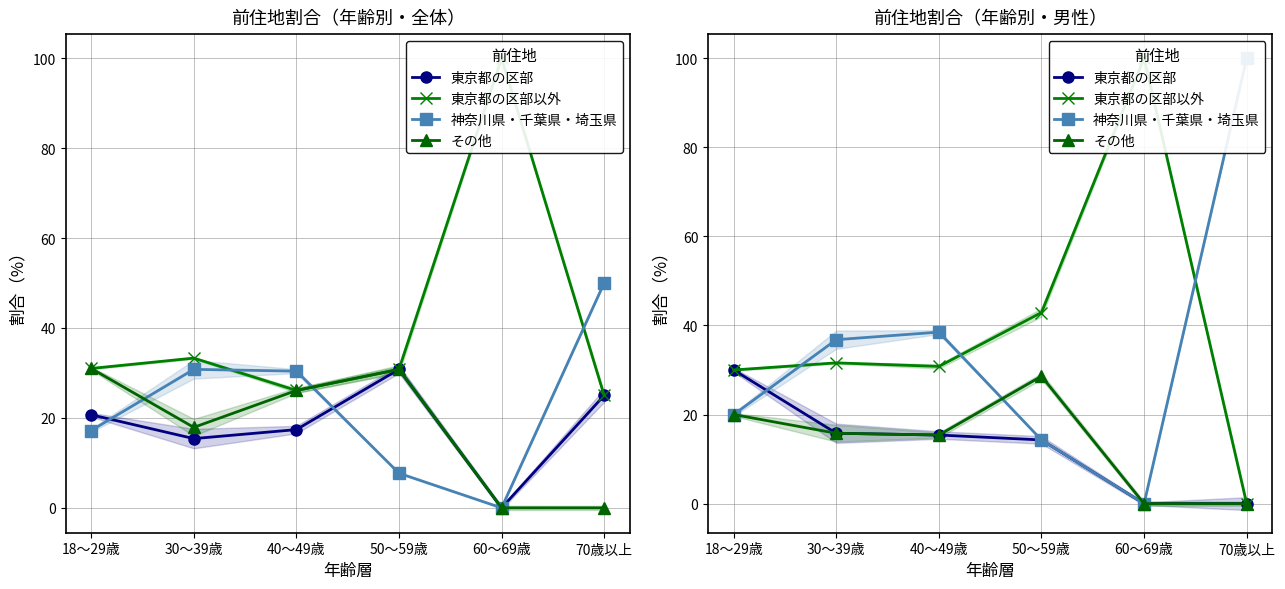

Reading right to left, list all the values displayed in this chart.

東京都の区部: 70歳以上=0.0	60～69歳=0.0	50～59歳=14.3	40～49歳=15.4	30～39歳=15.8	18～29歳=30.0
東京都の区部以外: 70歳以上=0.0	60～69歳=100.0	50～59歳=42.9	40～49歳=30.8	30～39歳=31.6	18～29歳=30.0
神奈川県・千葉県・埼玉県: 70歳以上=100.0	60～69歳=0.0	50～59歳=14.3	40～49歳=38.5	30～39歳=36.8	18～29歳=20.0
その他: 70歳以上=0.0	60～69歳=0.0	50～59歳=28.6	40～49歳=15.4	30～39歳=15.8	18～29歳=20.0